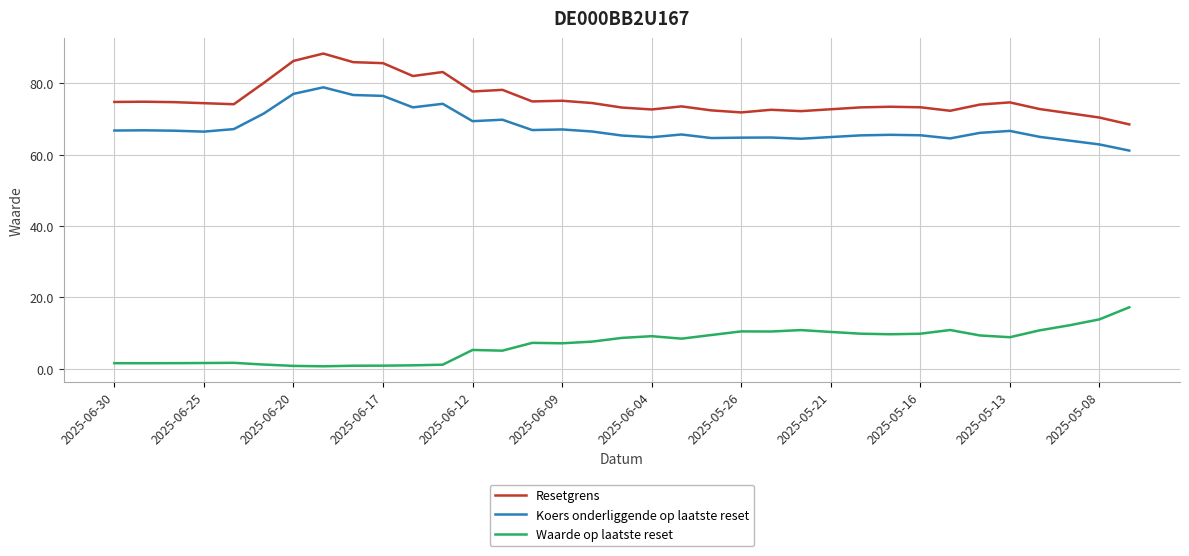

What is the highest value of the Waarde op laatste reset series?

17.2